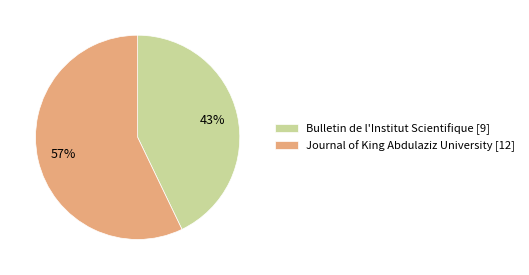

What percentage is the Bulletin de l'Institut Scientifique slice, to the nearest percent?

43%